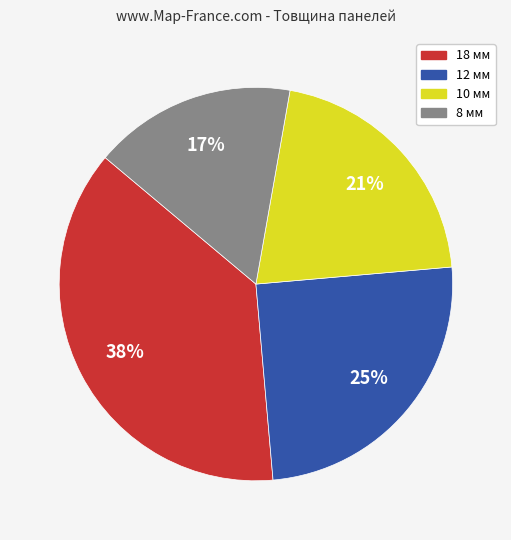

Between 18 мм and 8 мм, which is larger?

18 мм